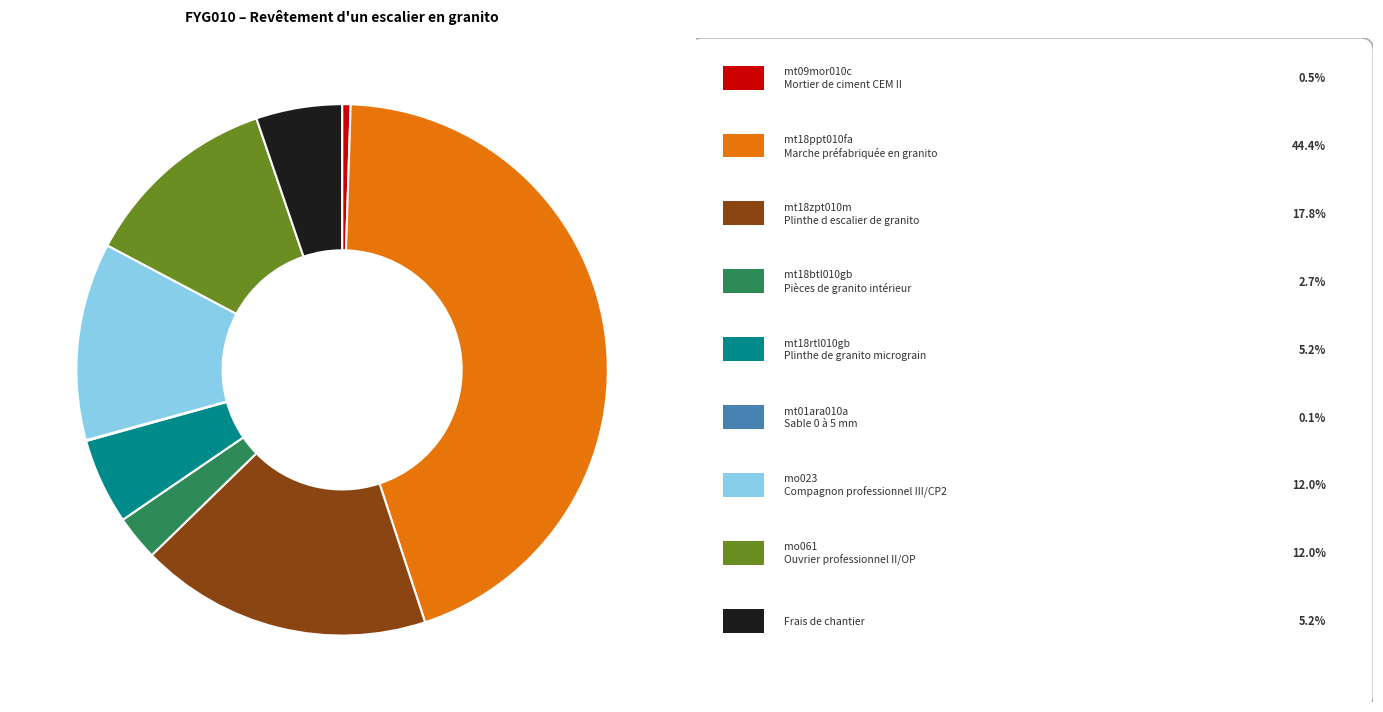

Does any single category account for the majority?

No